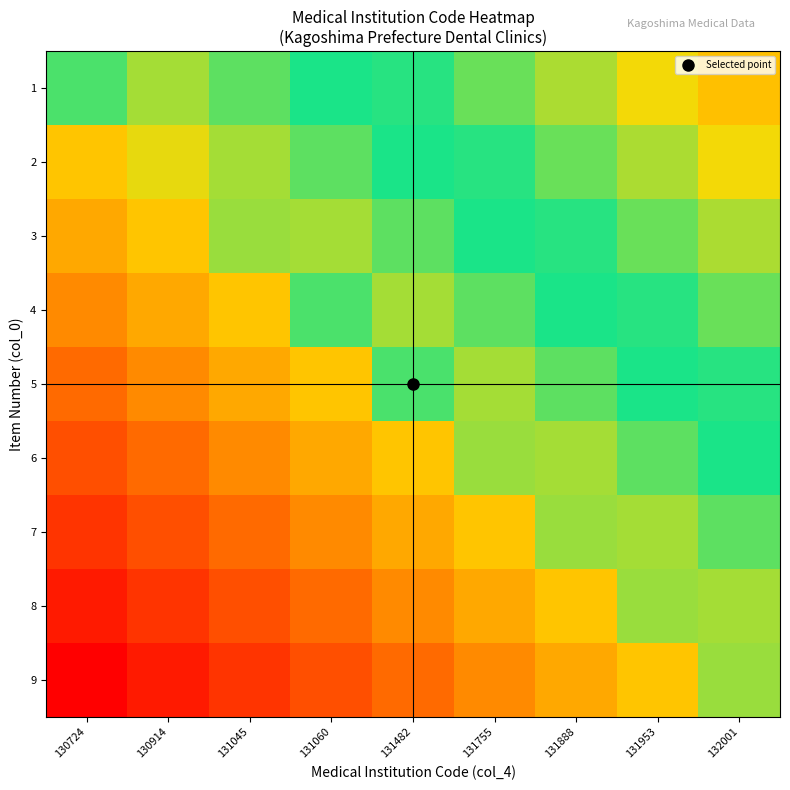

Between 131953 and 131755, which is larger?

131953